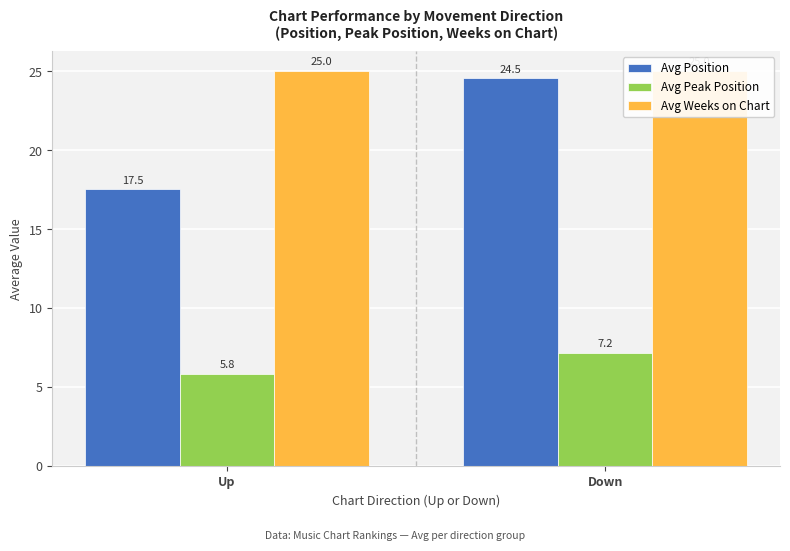

How many values in the Avg Position series exceed 24?

1